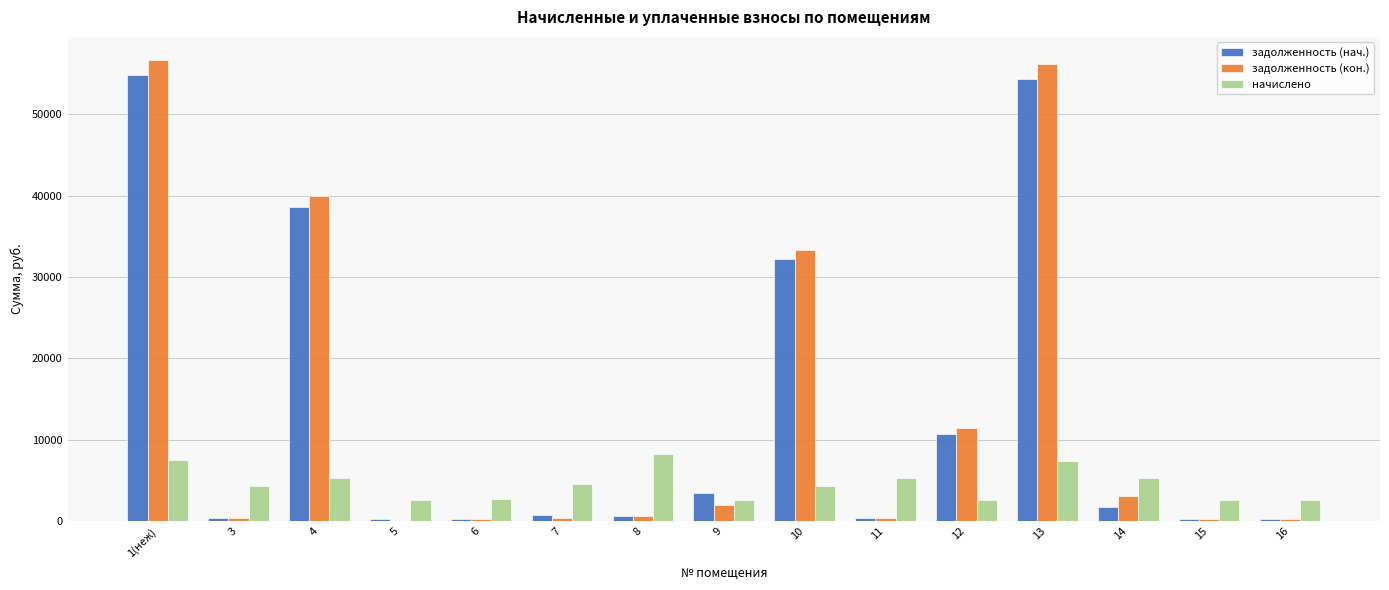

What is the maximum value for задолженность (нач.)?

54823.7